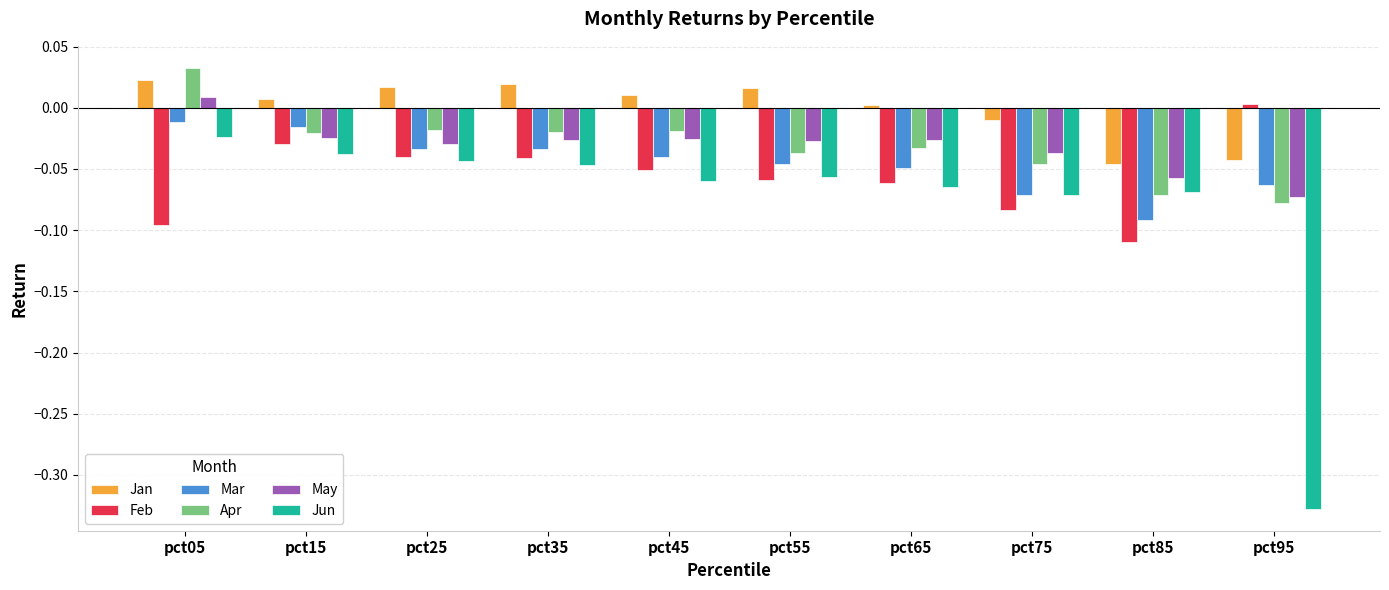

Is the value of Apr at pct55 greater than the value of May at pct05?

No